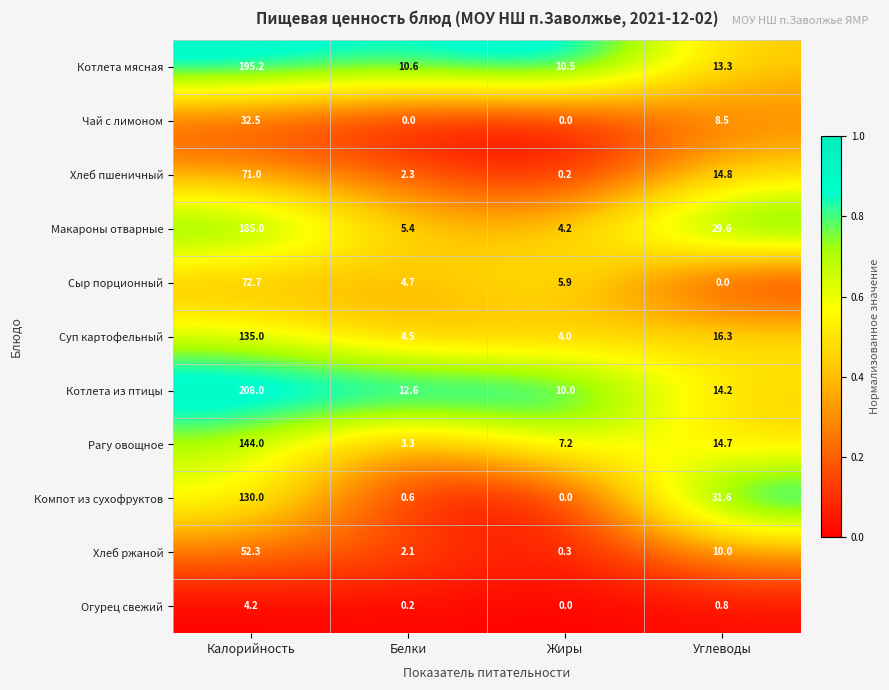

What value does the Сыр порционный series have at Жиры?

5.9